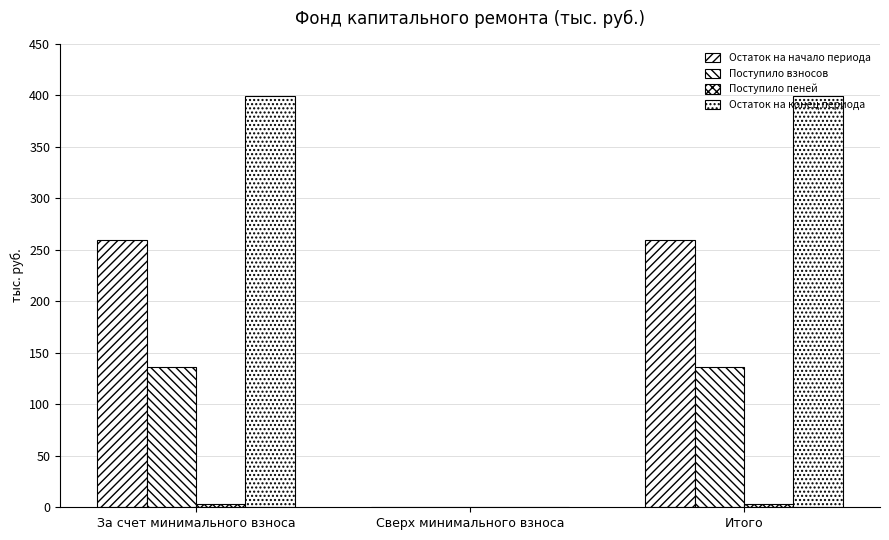

Reading left to right, extract all data points from this chart.

Остаток на начало периода: 259.3	0.0	259.3
Поступило взносов: 136.5	0.0	136.5
Поступило пеней: 3.1	0.0	3.1
Остаток на конец периода: 398.9	0.0	398.9